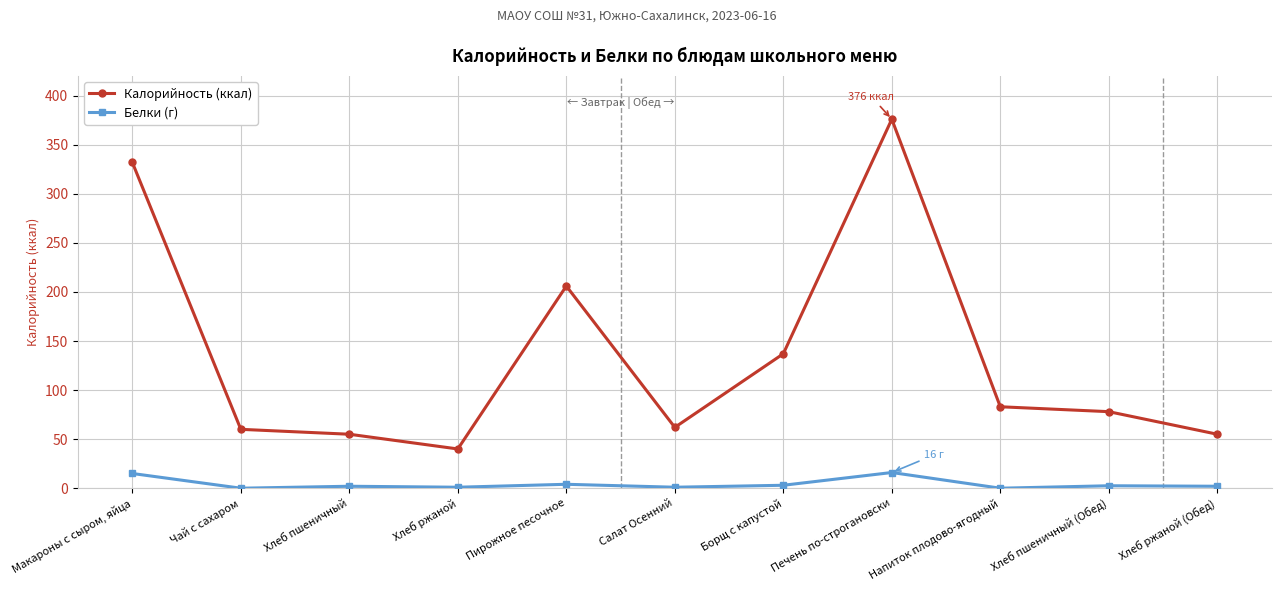

Which series has the largest total across all categories?

Калорийность (ккал)